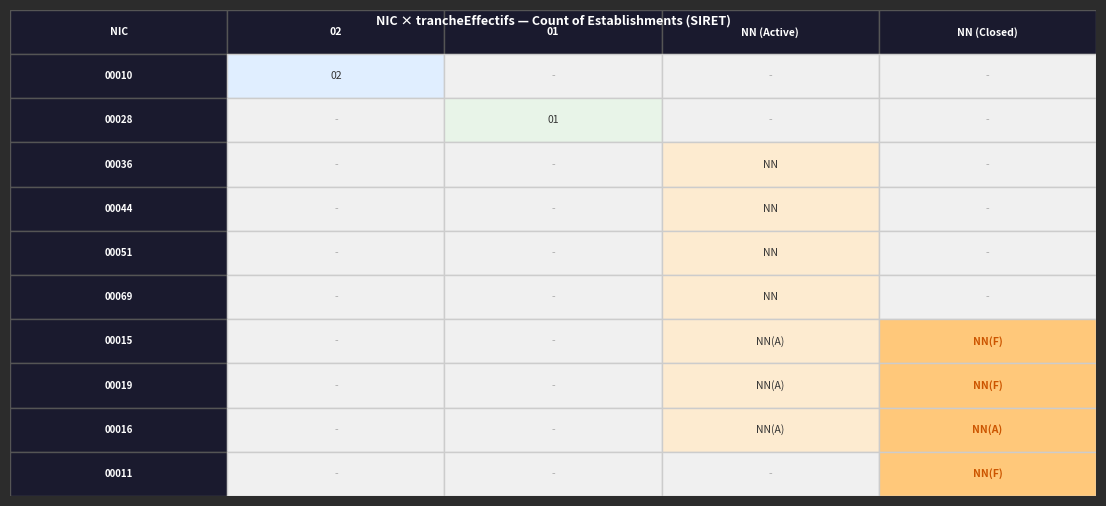

At how many categories does at least one series exceed 1?

1